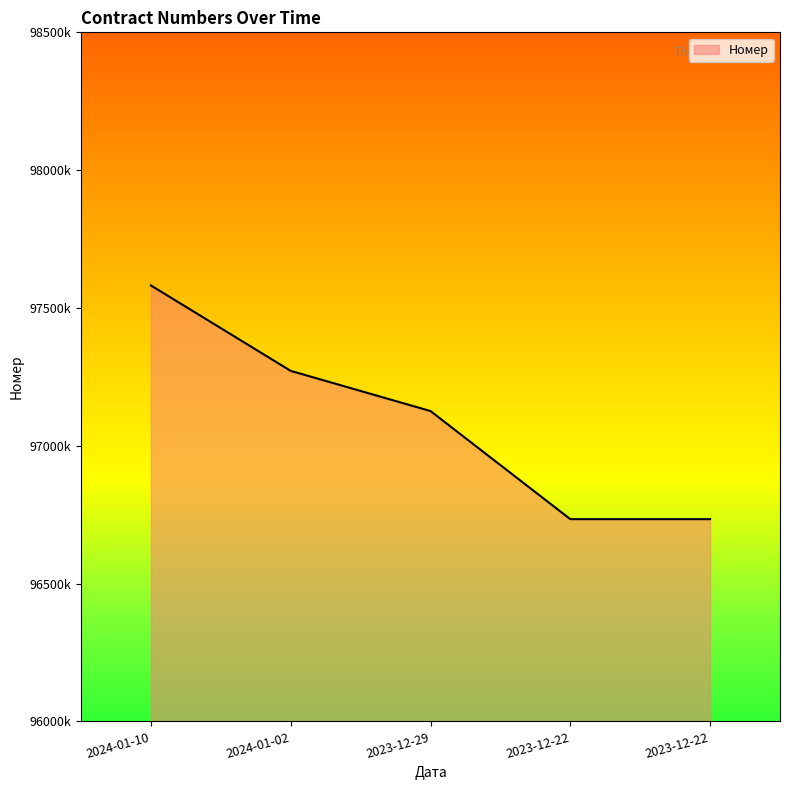

Approximately how many times larger is the value at 2023-12-29 compared to 2023-12-22?

1.0